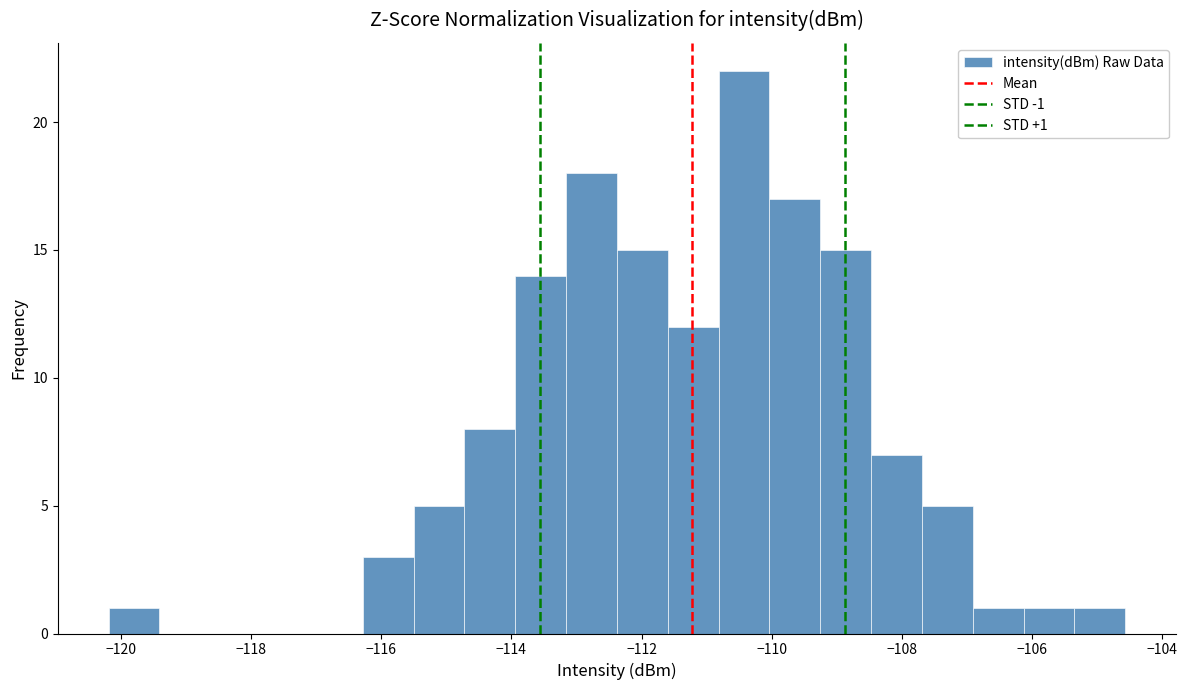

Read against the x-axis, roughly where is the centre of the tallest bar?

-110.4